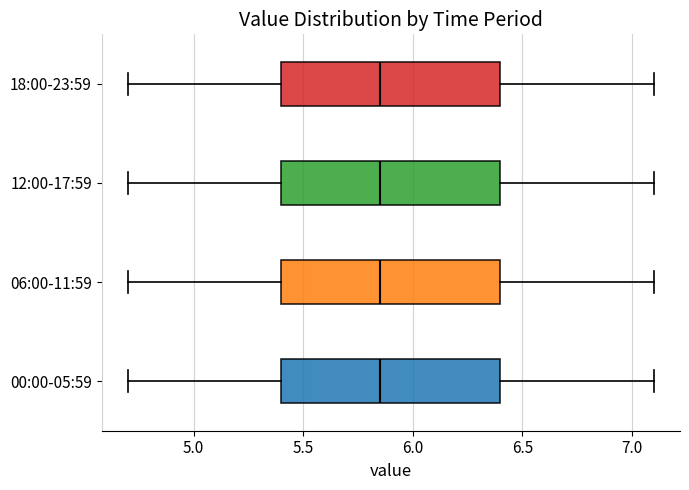

Reading bottom to top, transcribe this box plot: for each box, give where its median line is, the range the box spans, and where its two whiskers end, as read against the x-axis. The values are not printed on the chart, so give them approximately, as read against the axis.

00:00-05:59: median 5.85, box 5.40 to 6.40, whiskers 4.70 to 7.10
06:00-11:59: median 5.85, box 5.40 to 6.40, whiskers 4.70 to 7.10
12:00-17:59: median 5.85, box 5.40 to 6.40, whiskers 4.70 to 7.10
18:00-23:59: median 5.85, box 5.40 to 6.40, whiskers 4.70 to 7.10